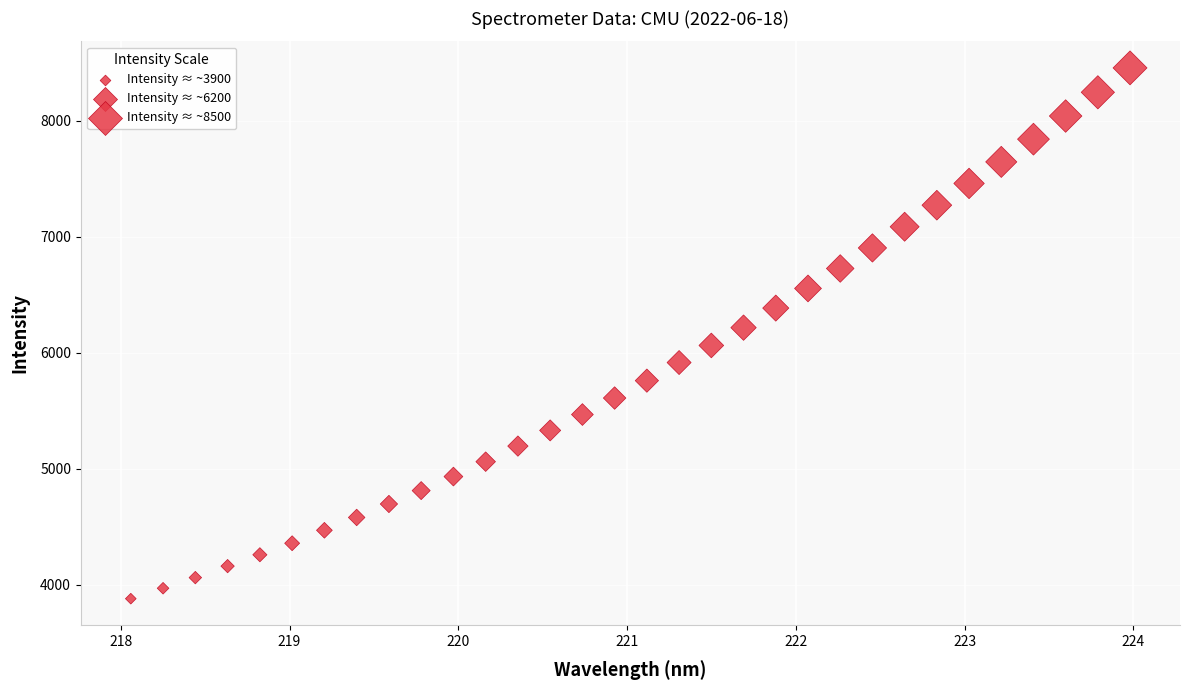

What is the range of Y values (max minus min)?

4575.9